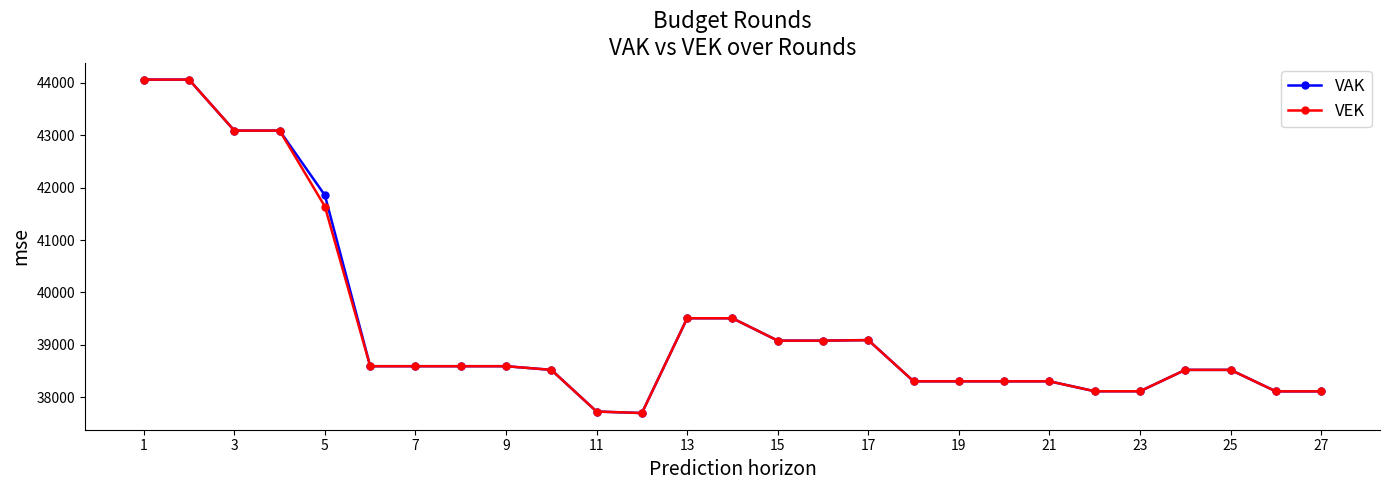

What is the value of the VEK point at the 7th from the left?

38593